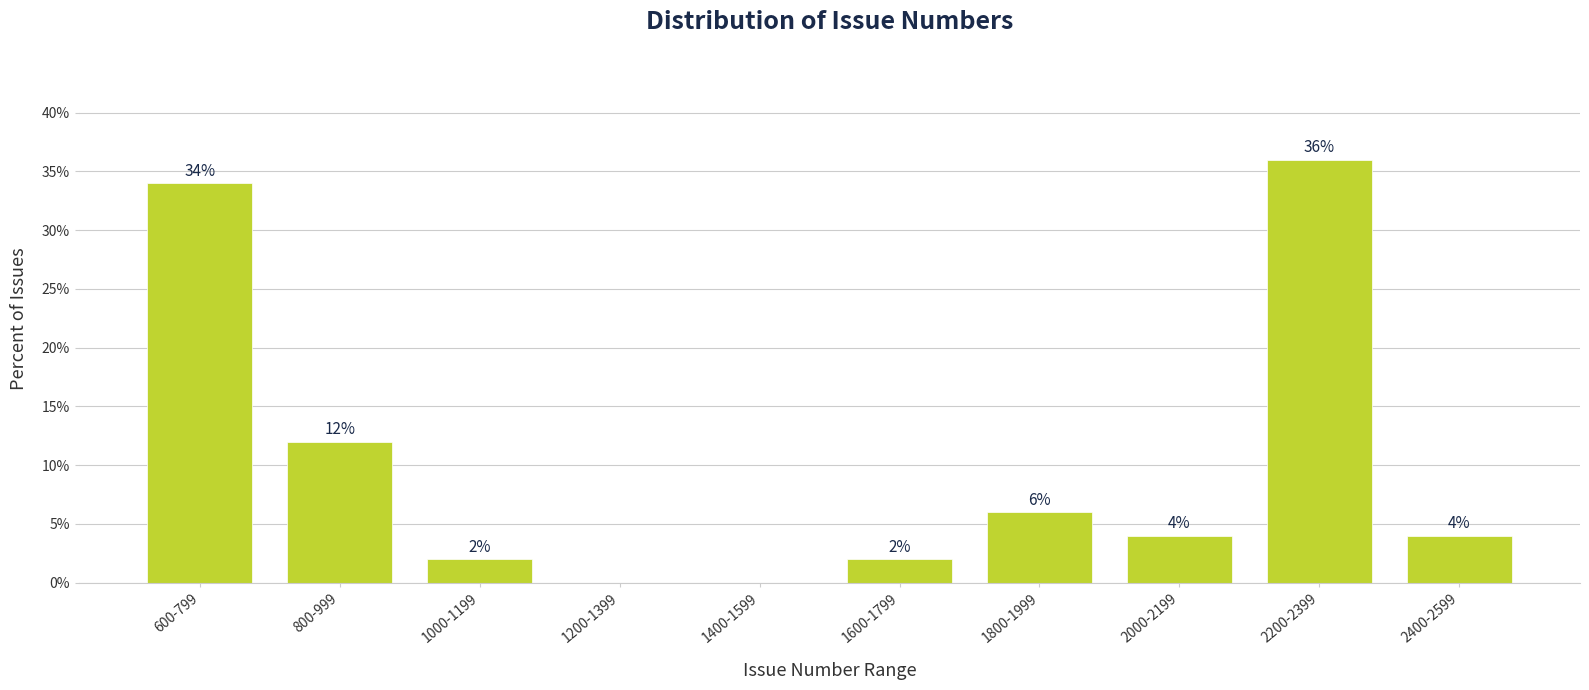

Reading left to right, transcribe all the data shown in this chart.

600-799=34	800-999=12	1000-1199=2	1200-1399=0	1400-1599=0	1600-1799=2	1800-1999=6	2000-2199=4	2200-2399=36	2400-2599=4